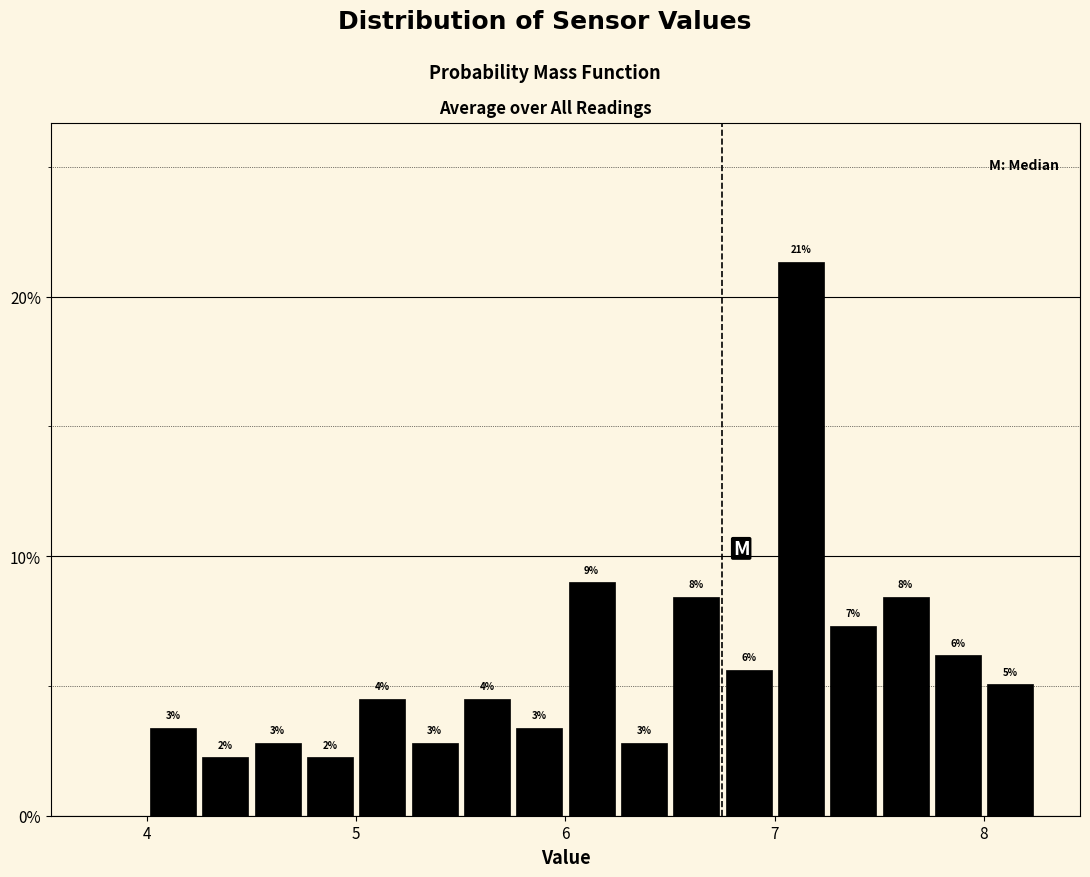

Around what value on the x-axis is the tallest bar? Give the approximate position of its centre, as read against the axis.

7.1